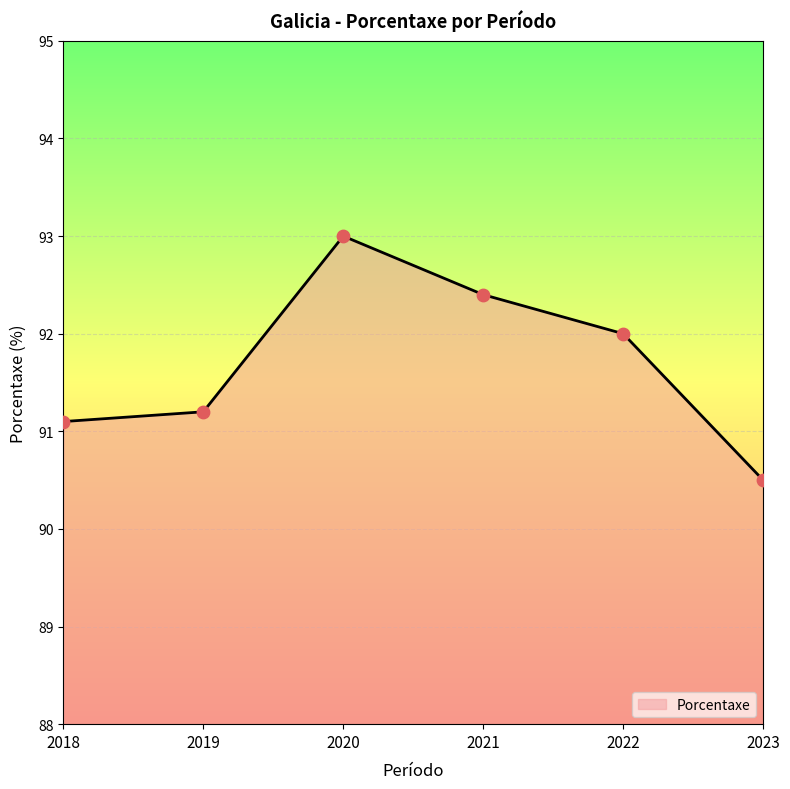

Between 2022 and 2020, which is larger?

2020